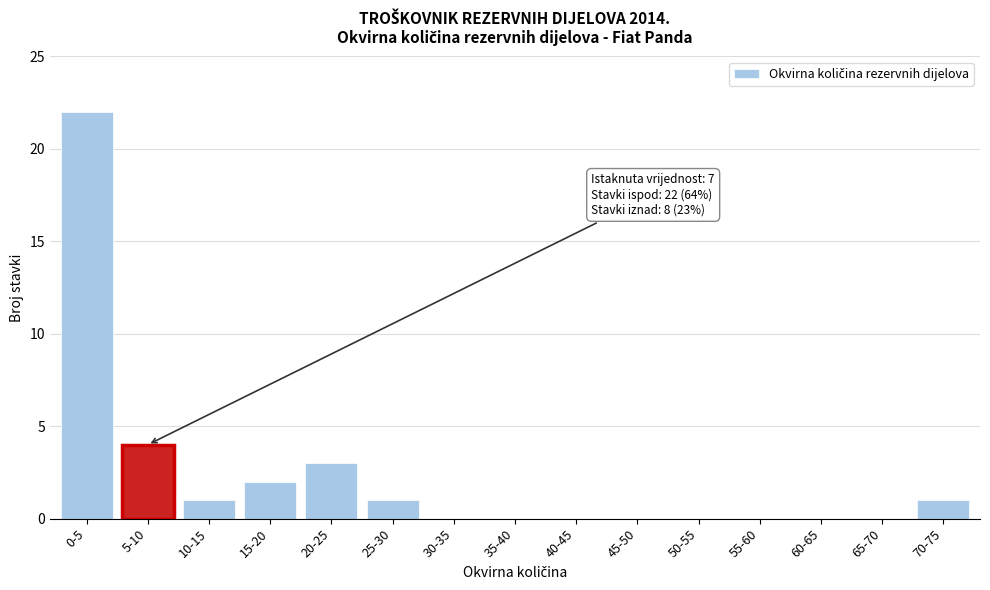

Reading left to right, transcribe all the data shown in this chart.

0-5=22	5-10=4	10-15=1	15-20=2	20-25=3	25-30=1	30-35=0	35-40=0	40-45=0	45-50=0	50-55=0	55-60=0	60-65=0	65-70=0	70-75=1